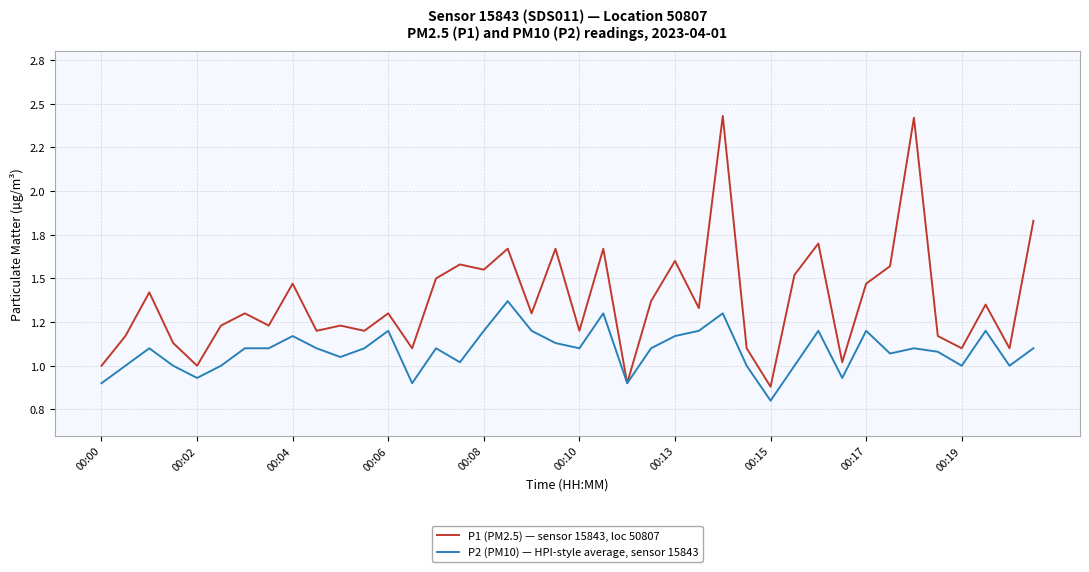

Where is P1 (PM2.5) — sensor 15843, loc 50807 nearest to the value 1?

00:00